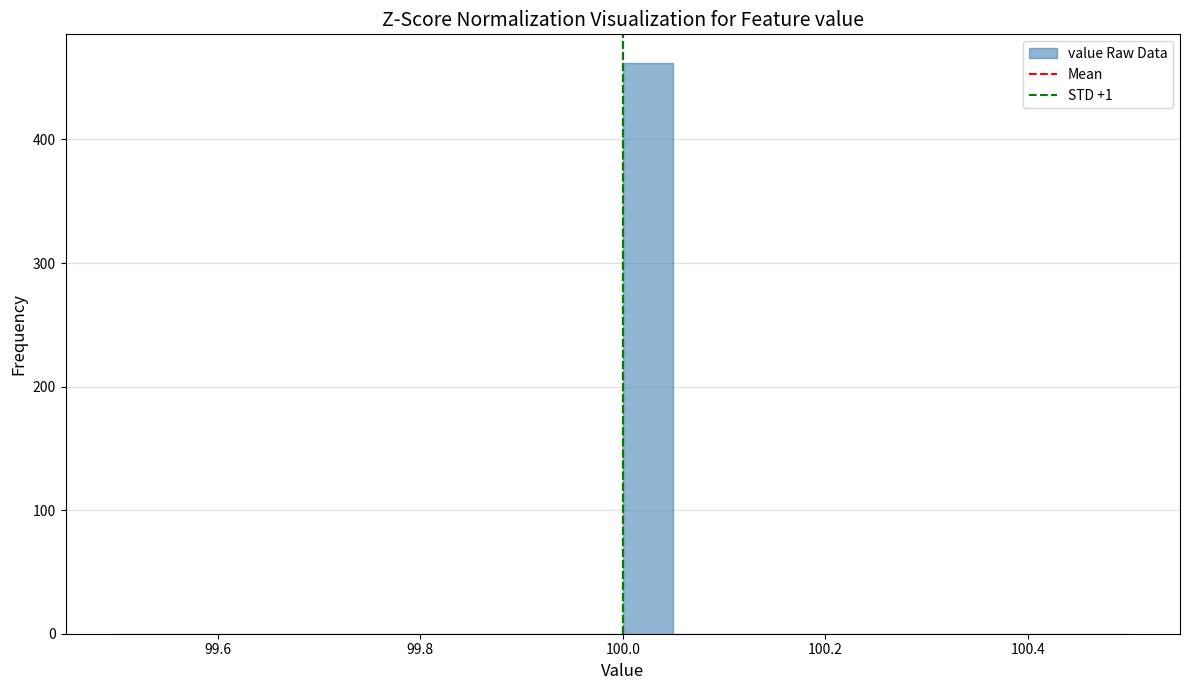

Around what value on the x-axis is the tallest bar? Give the approximate position of its centre, as read against the axis.

100.02